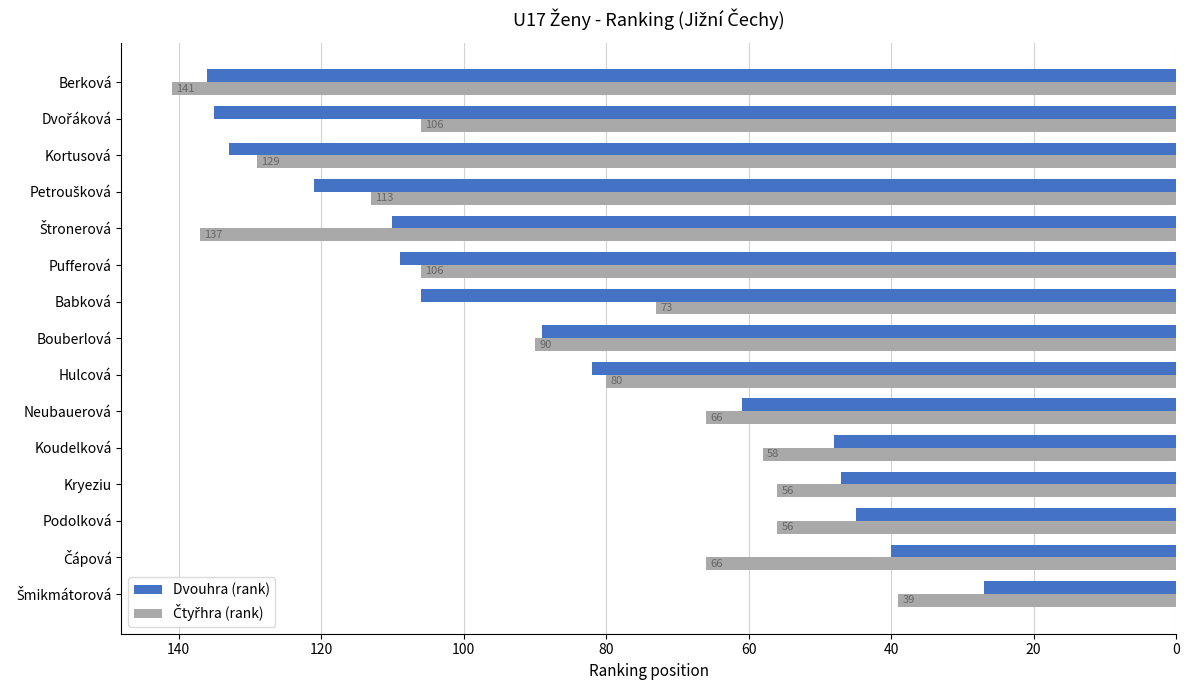

What is the total value across all series at Podolková?

101